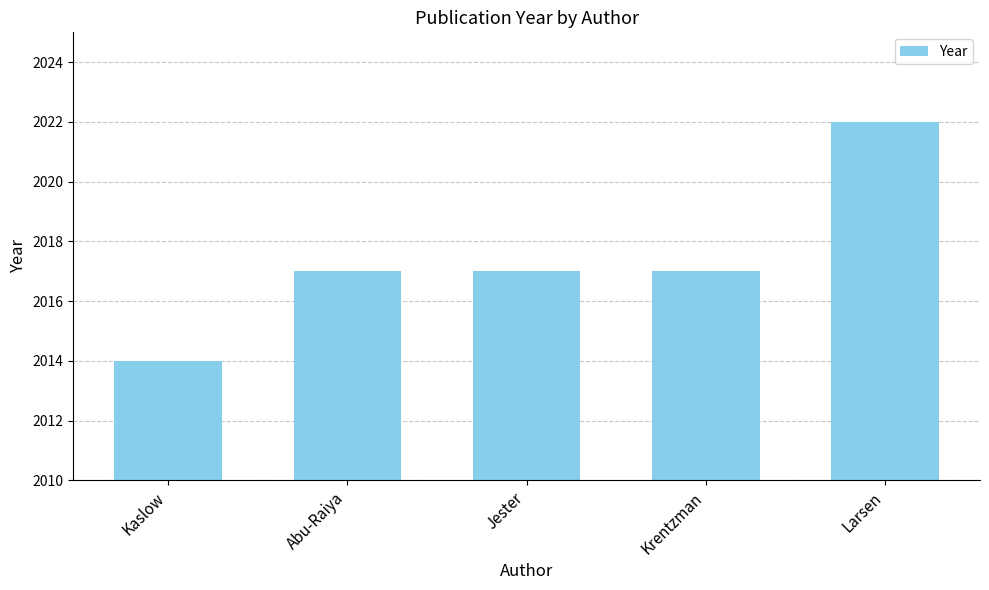

How many values are between 2017 and 2018?

3